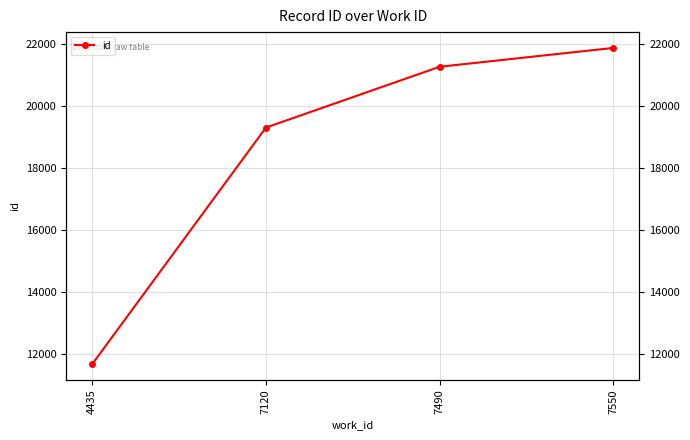

What is the ratio of the value at 7120 to the value at 4435?

1.7